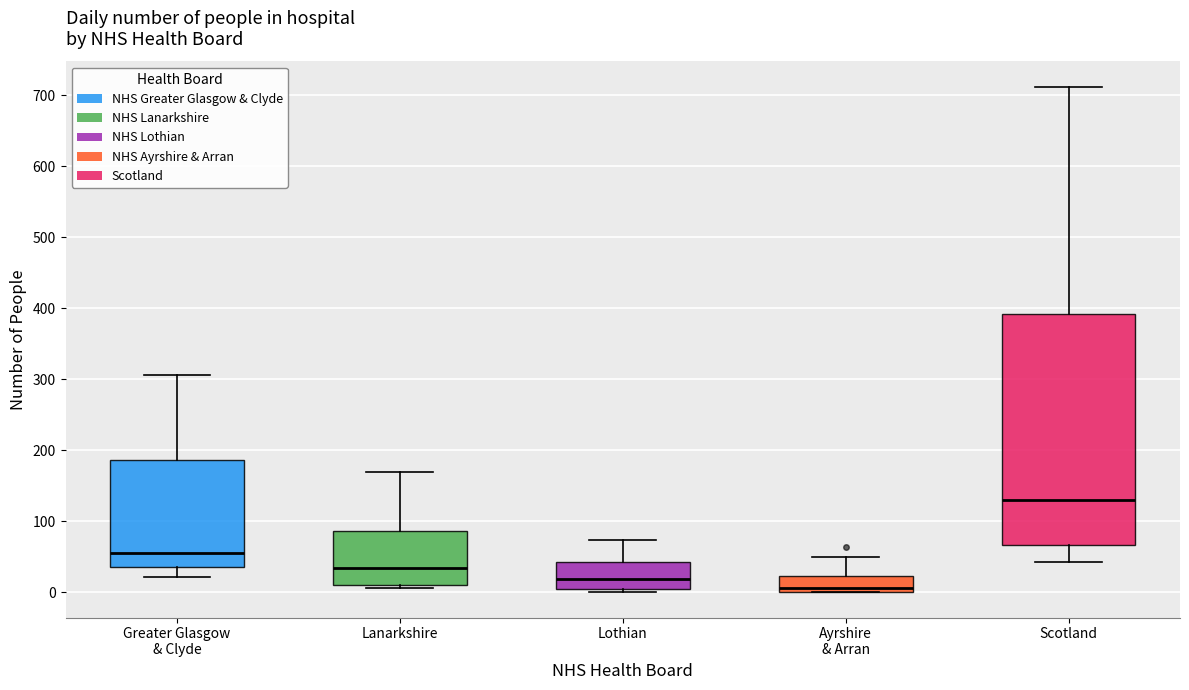

Comparing the boxes themselves (not the whiskers), which one is the tallest?

Scotland